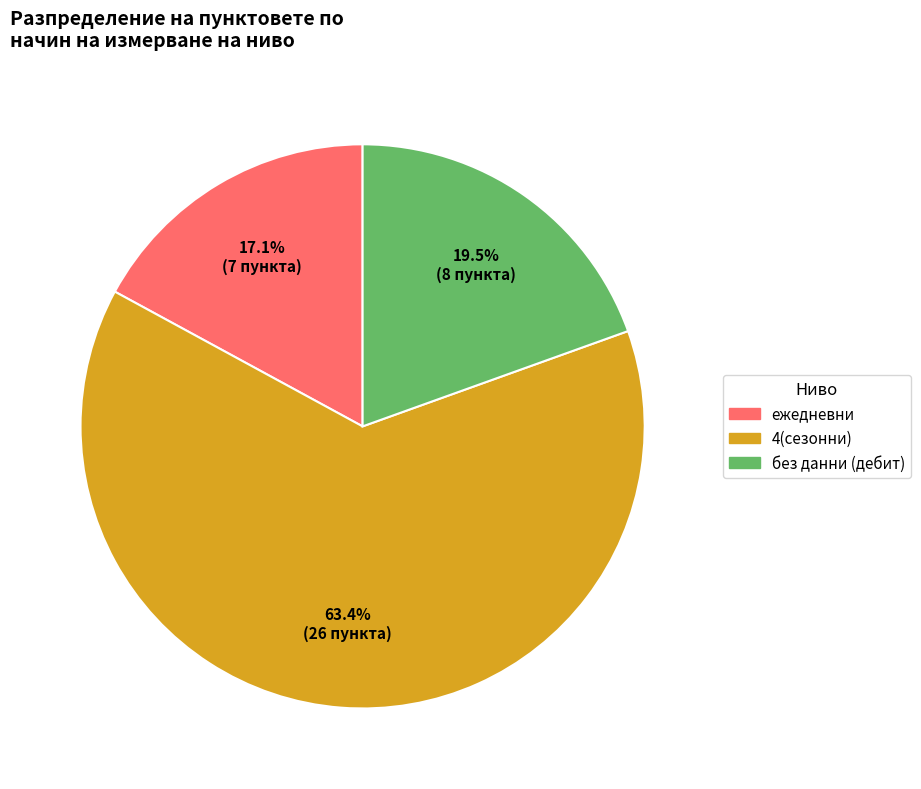

To the nearest percent, what is the average slice percentage?

33%